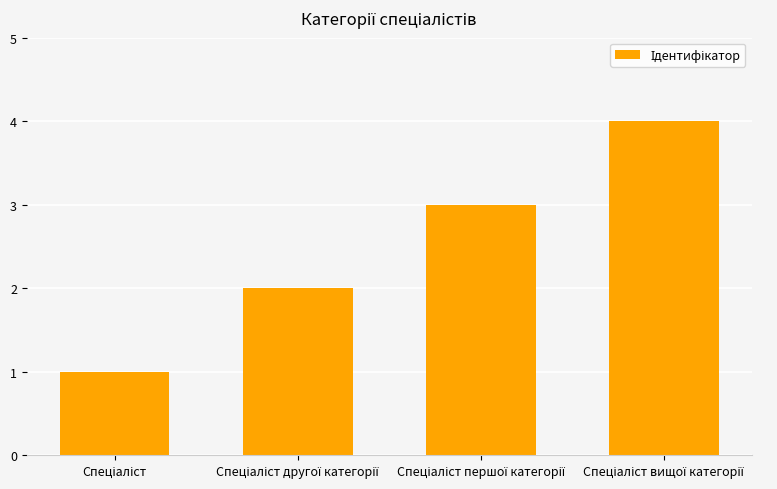

Reading right to left, transcribe all the data shown in this chart.

4	3	2	1